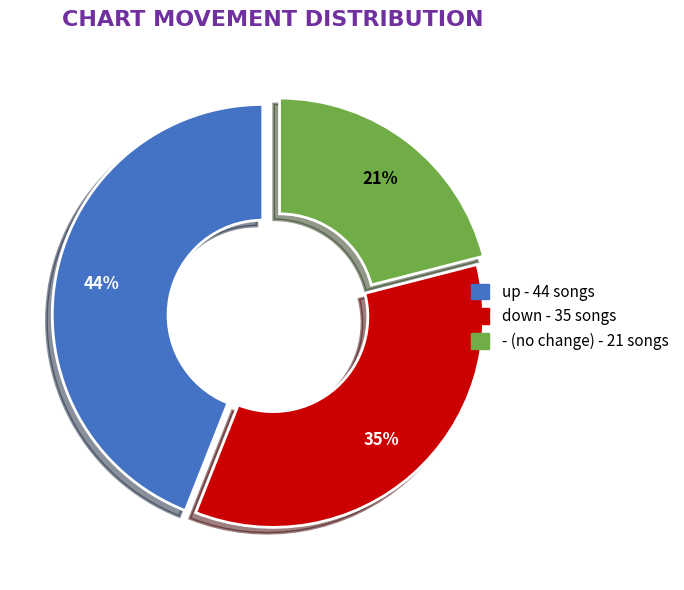

Rank the categories by value from highest to lowest.

up, down, -